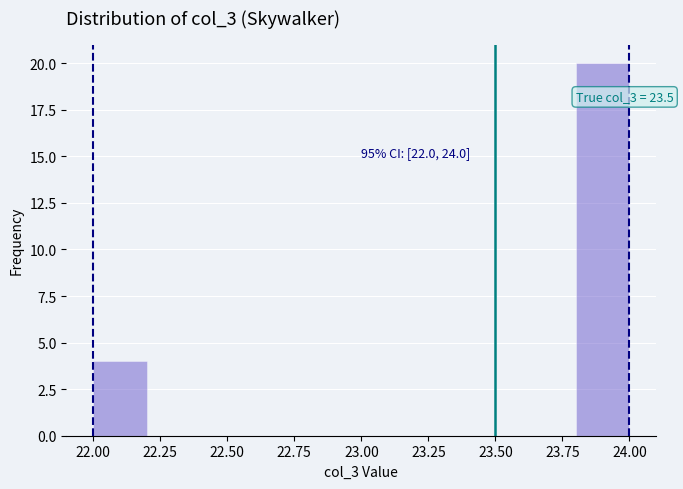

Over which range of the x-axis is the bar tallest?

23.8 to 24.0